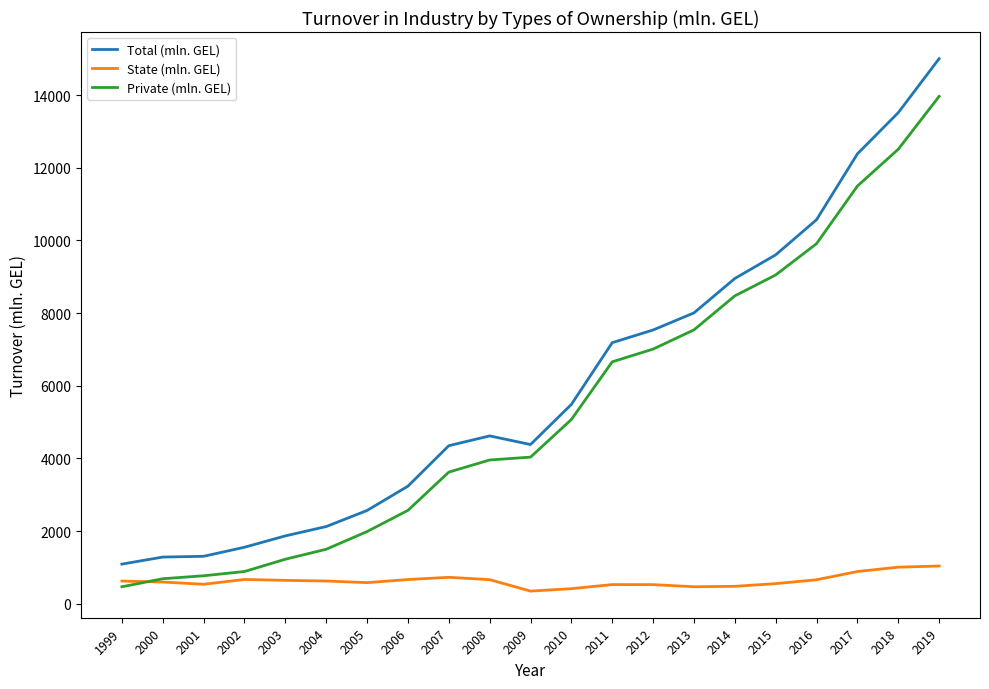

True or false: Total (mln. GEL) and Private (mln. GEL) intersect in this chart.

False